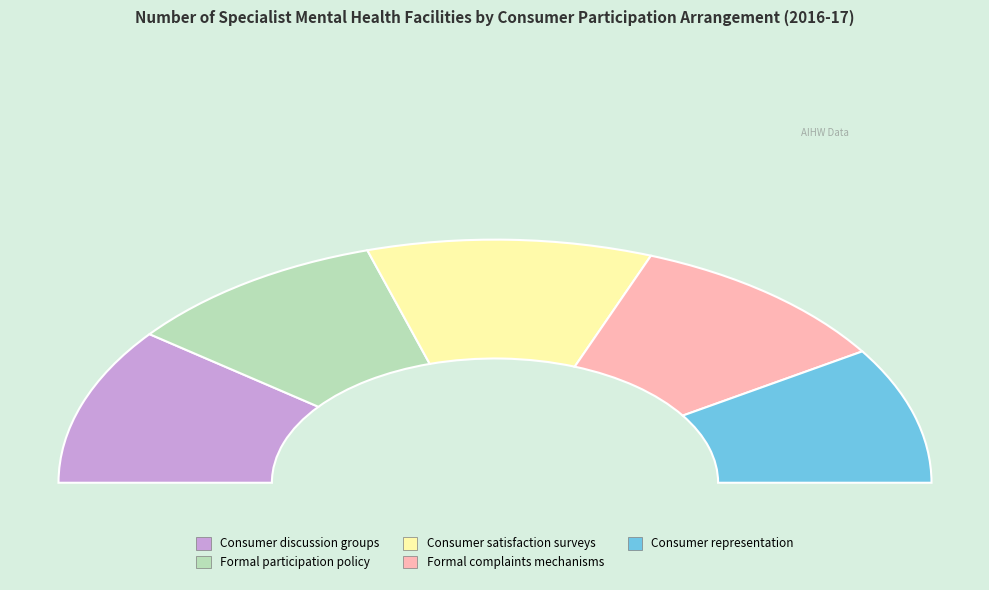

What is the change in value from Consumer satisfaction surveys to Consumer formal complaints mechanisms?

-6